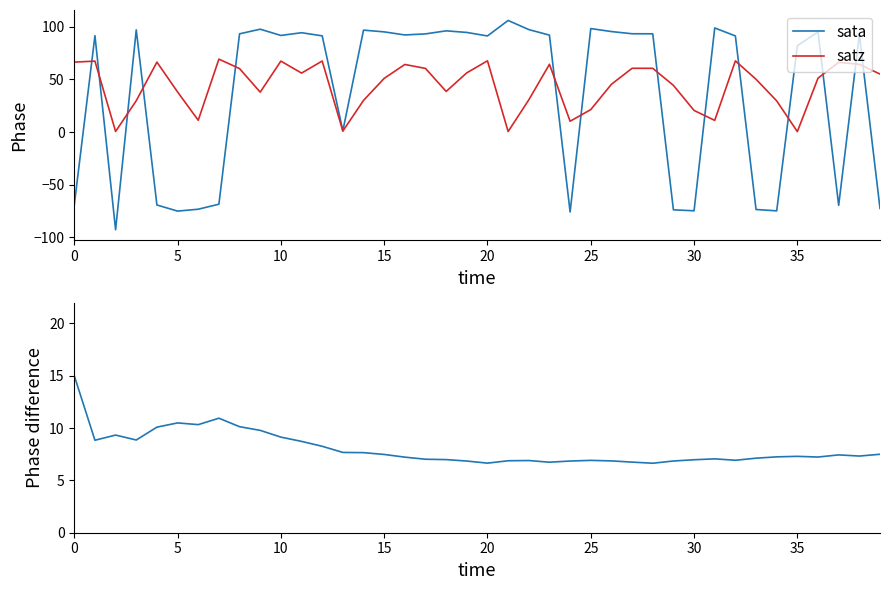

What is the total value across all series at 0?

12.2